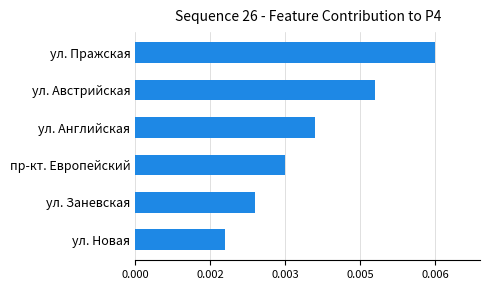

Which label corresponds to the smallest value in the chart?

ул. Новая